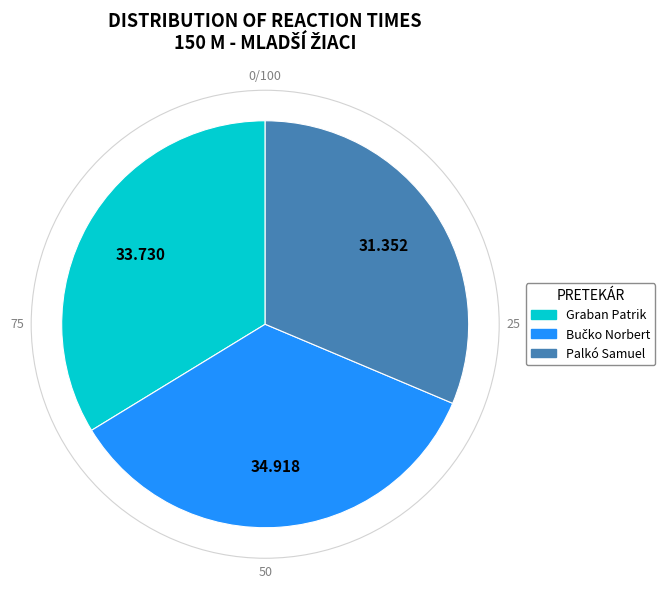

Does Graban Patrik represent more than half of the total?

No